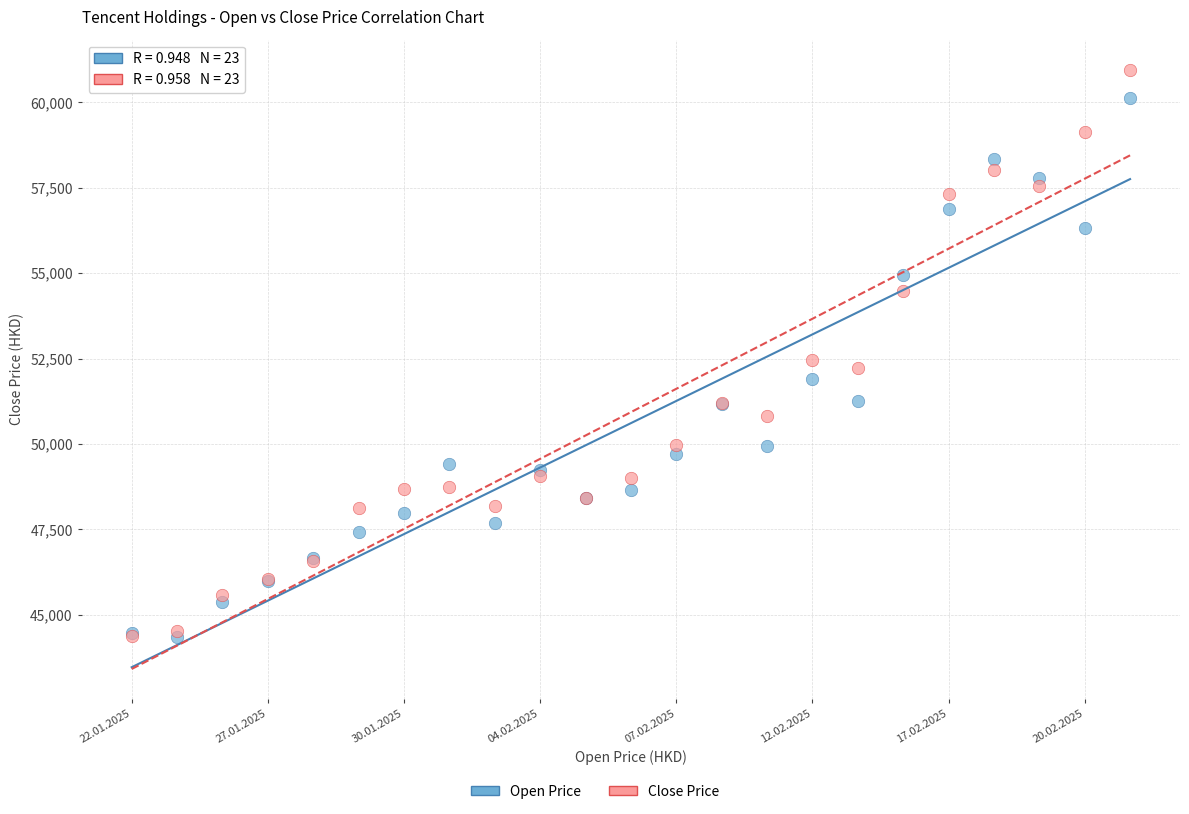

Across all series, what Y value is closest to 52655?

52445